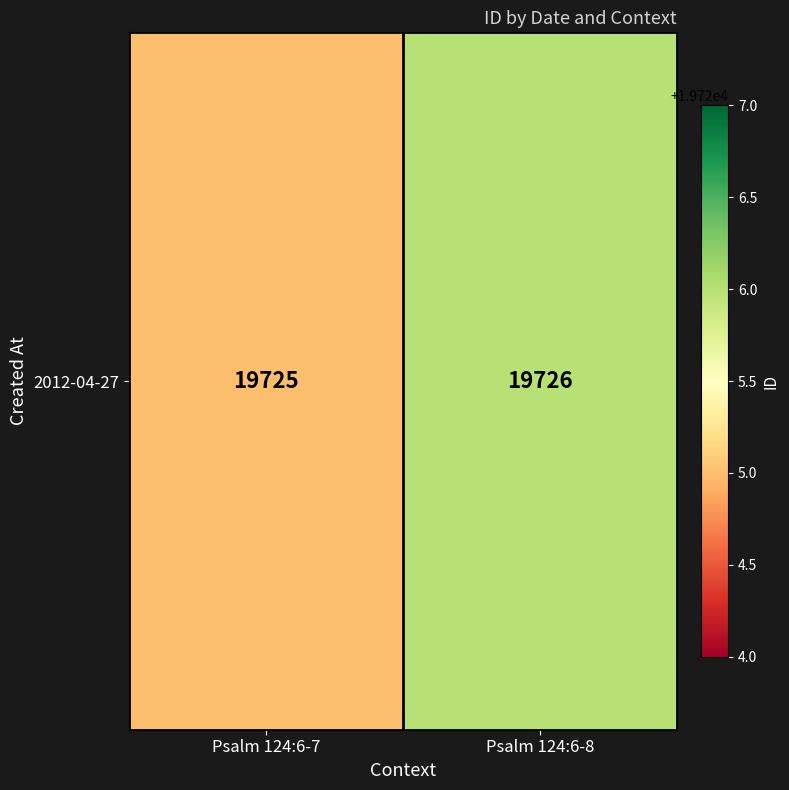

What is the difference between the values at Psalm 124:6-7 and Psalm 124:6-8?

1